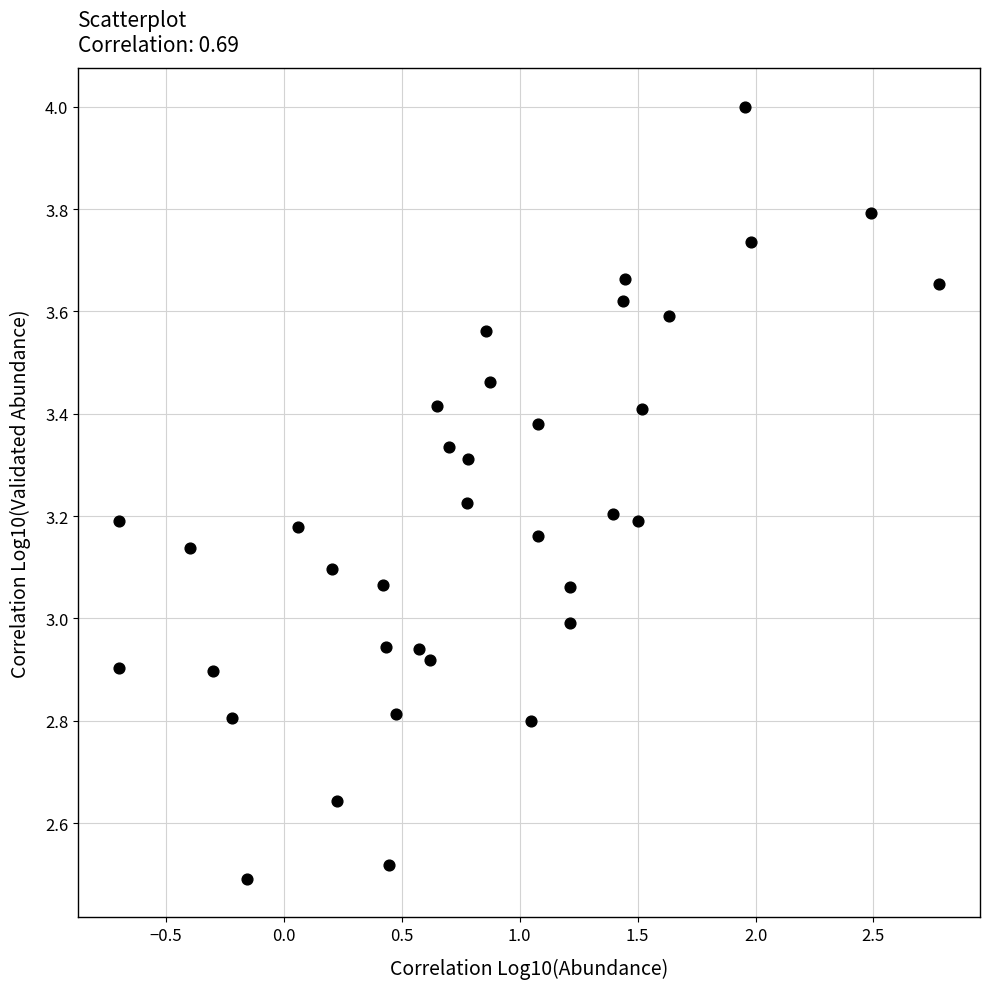

What is the range of Y values (max minus min)?

1.5